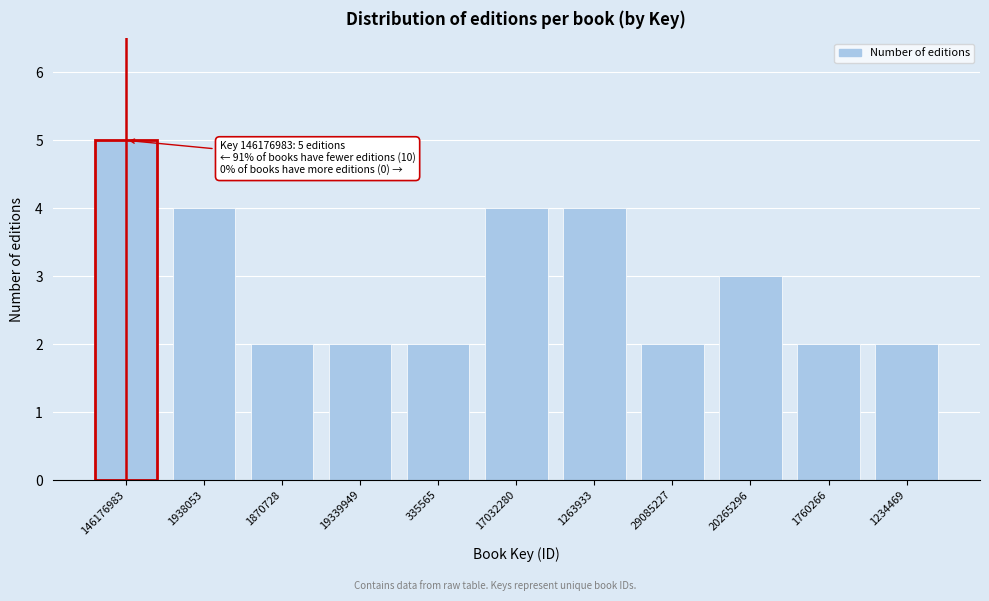

Reading left to right, extract all data points from this chart.

146176983=5	1938053=4	1870728=2	19339949=2	335565=2	17032280=4	1263933=4	29085227=2	20265296=3	1760266=2	1234469=2